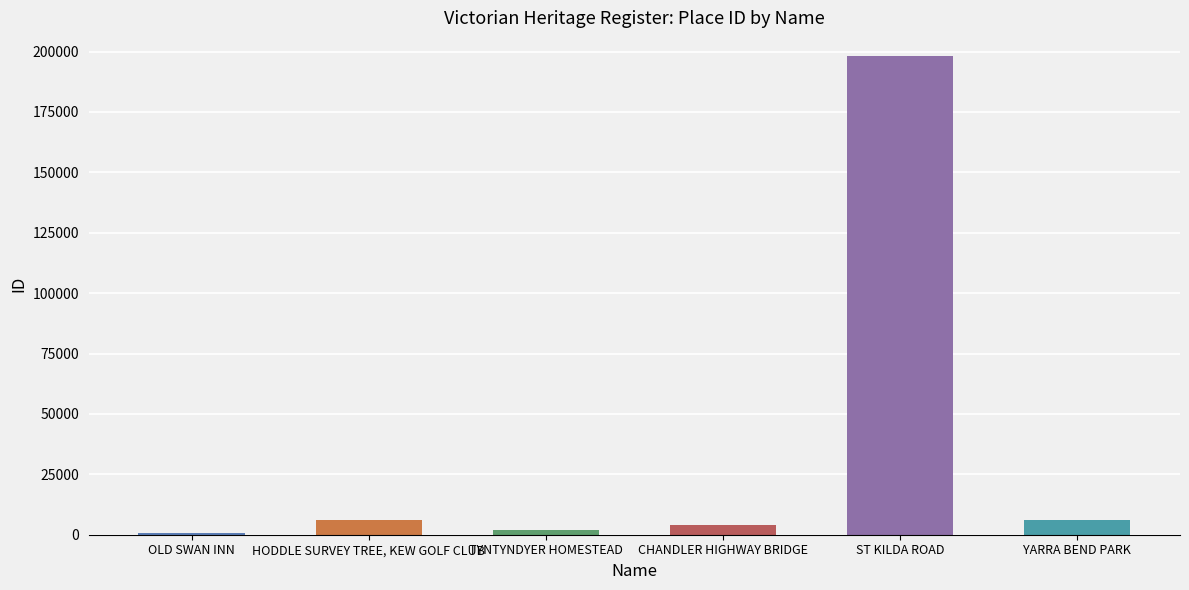

What is the change in value from CHANDLER HIGHWAY BRIDGE to ST KILDA ROAD?

+194186